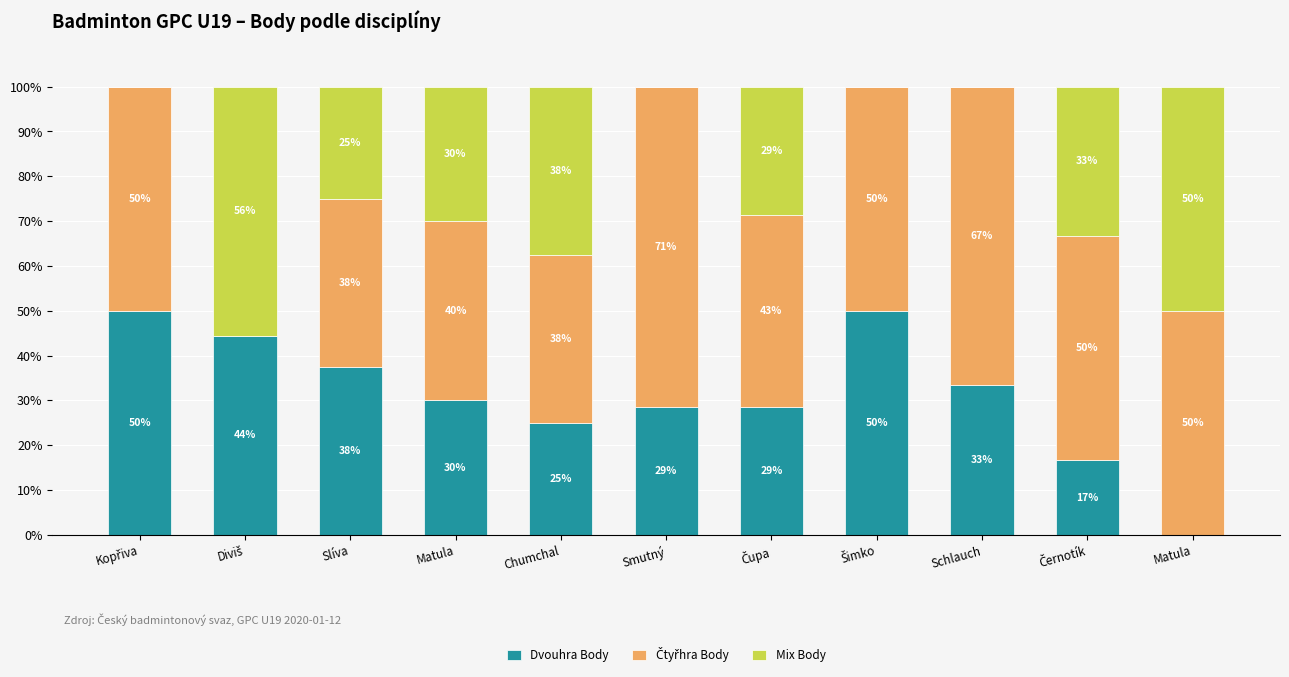

At which label is Dvouhra Body closest to 25?

Chumchal